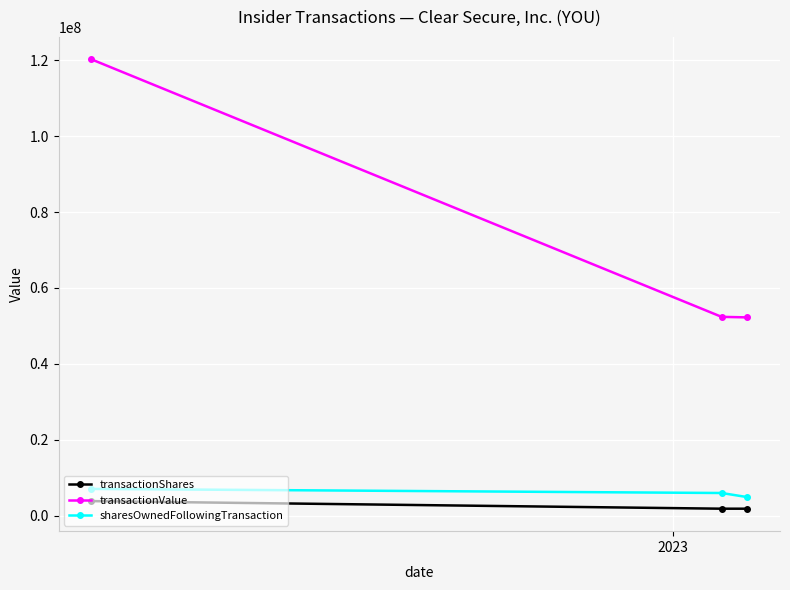

Which series has the widest spread of values?

transactionValue